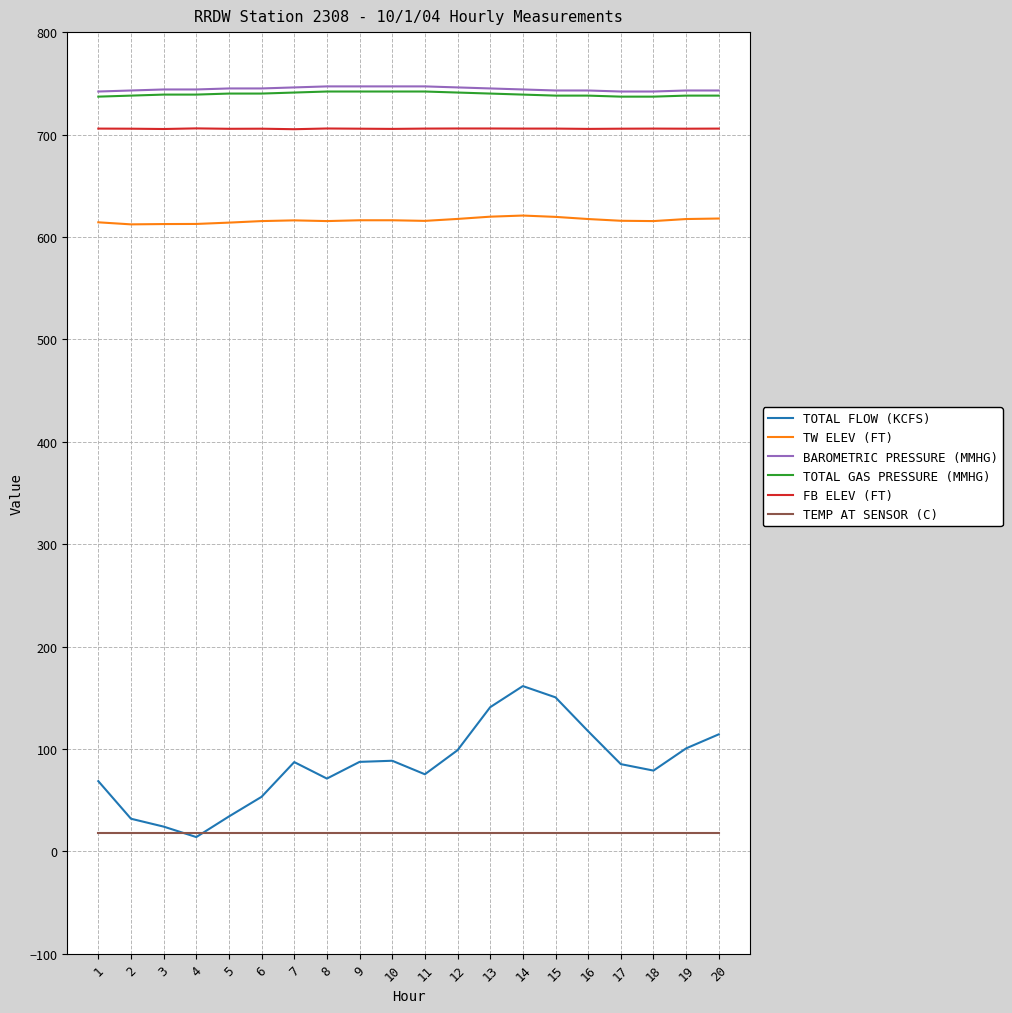

The value of TEMP AT SENSOR (C) at 10 is 18.5. True or false?

True